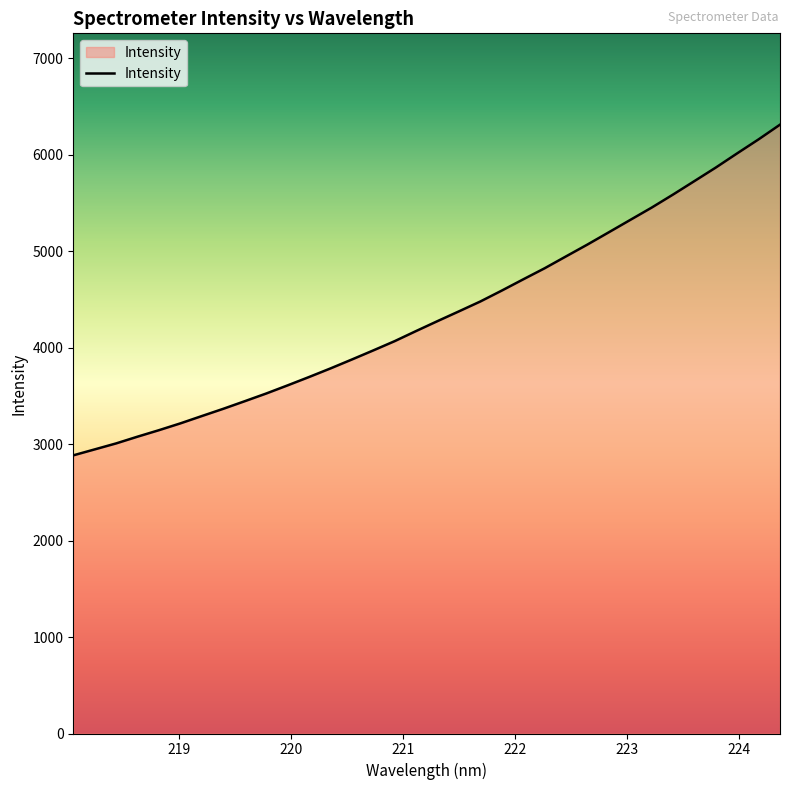

What is the difference between the maximum and minimum values?

3429.0